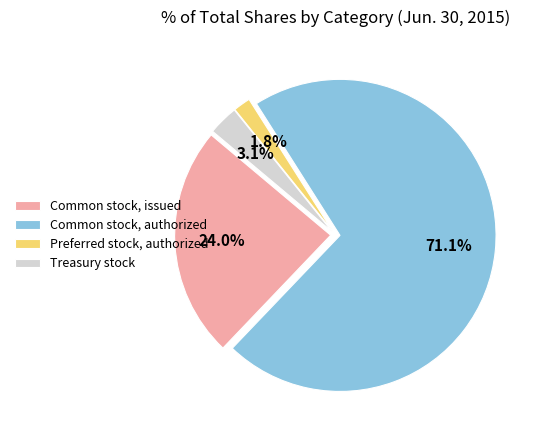

To the nearest percent, what is the combined percentage of Common stock, authorized and Common stock, issued?

95%